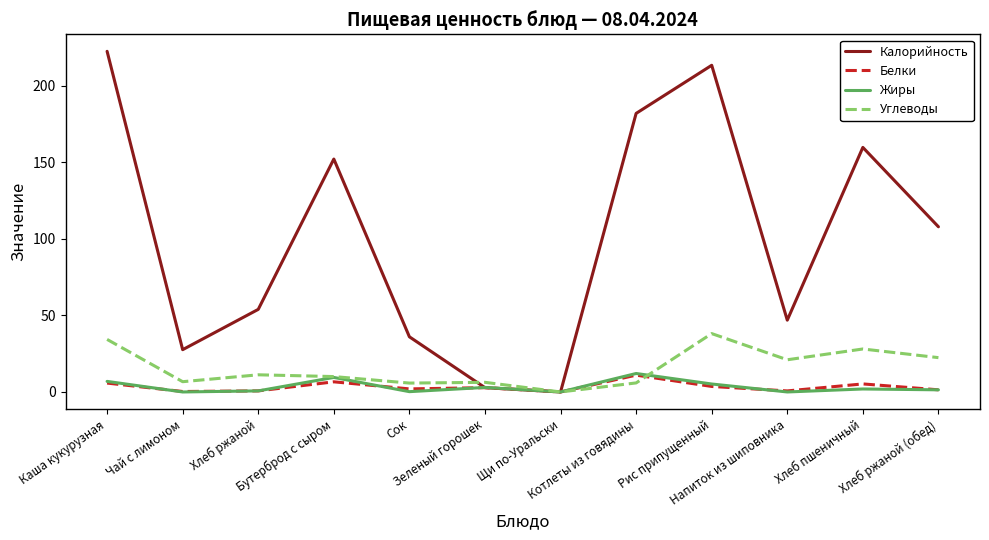

Which series has the largest range (max minus min)?

Калорийность